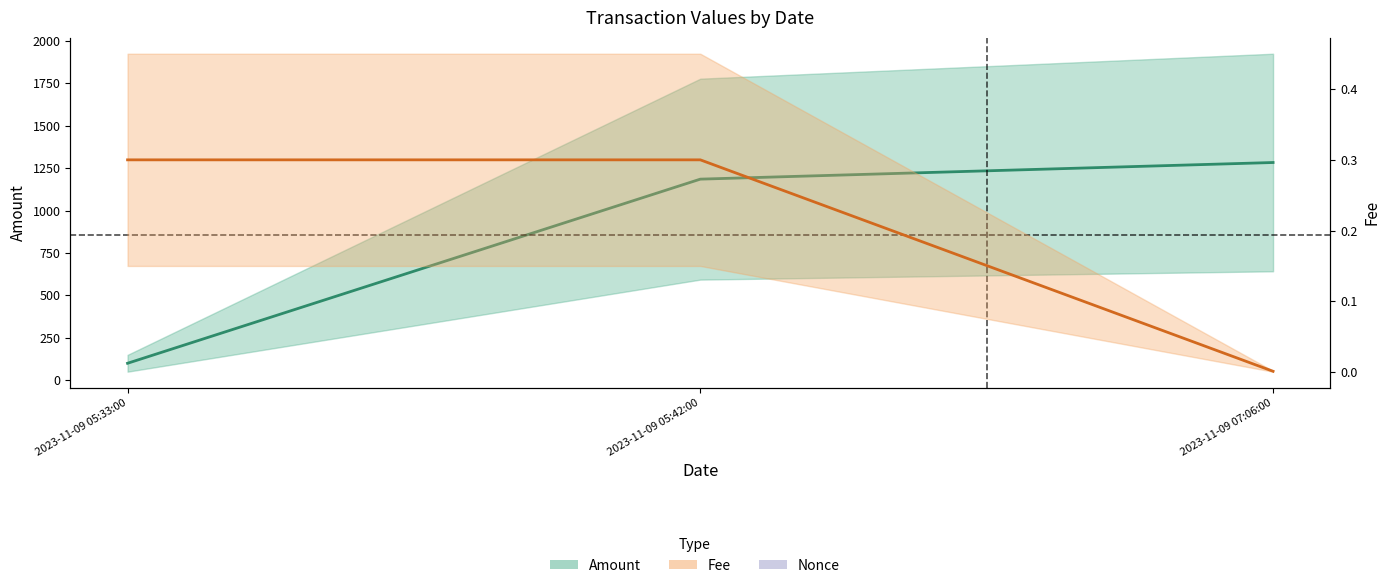

What value does the Amount series have at 2023-11-09 05:33:00?

99.1